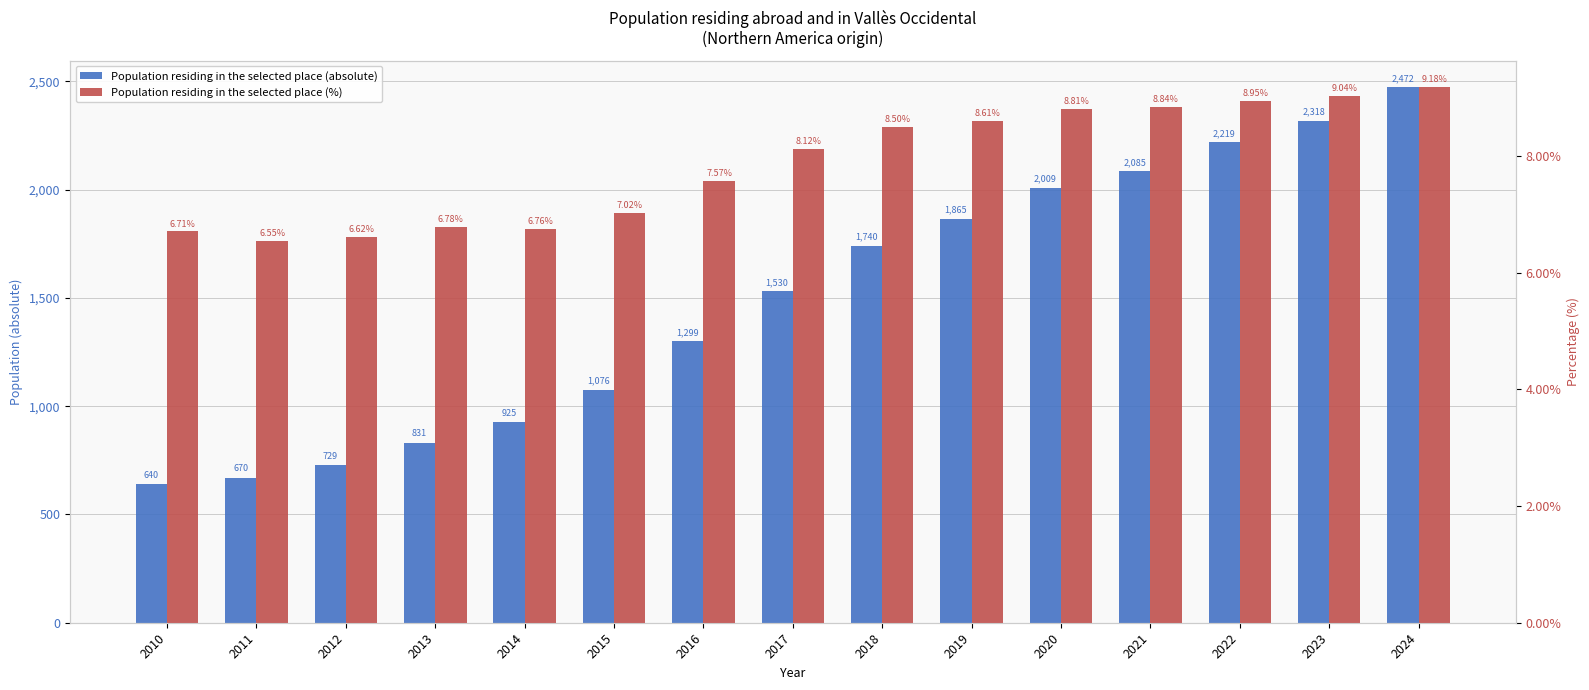

At which label does Population residing in the selected place (absolute) reach its peak?

2024